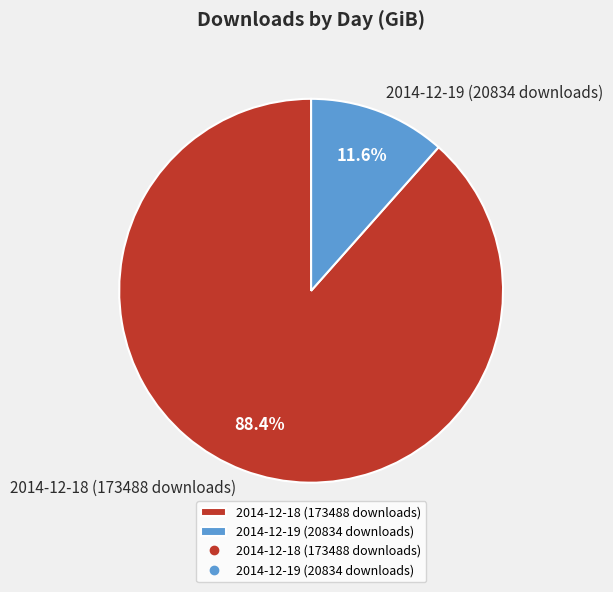

The 2014-12-18 (173488 downloads) slice represents 88% of the pie. True or false?

True